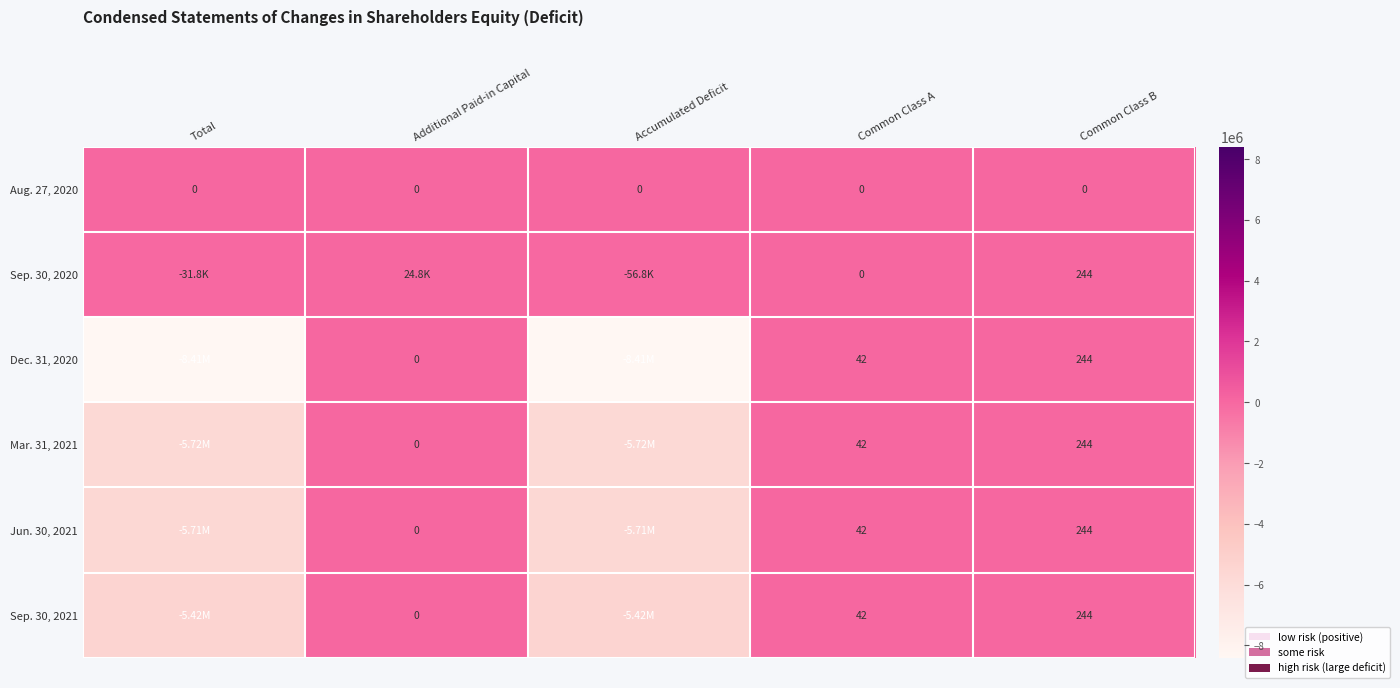

Which series changed the most between Common Class A and Common Class B?

Sep. 30, 2020